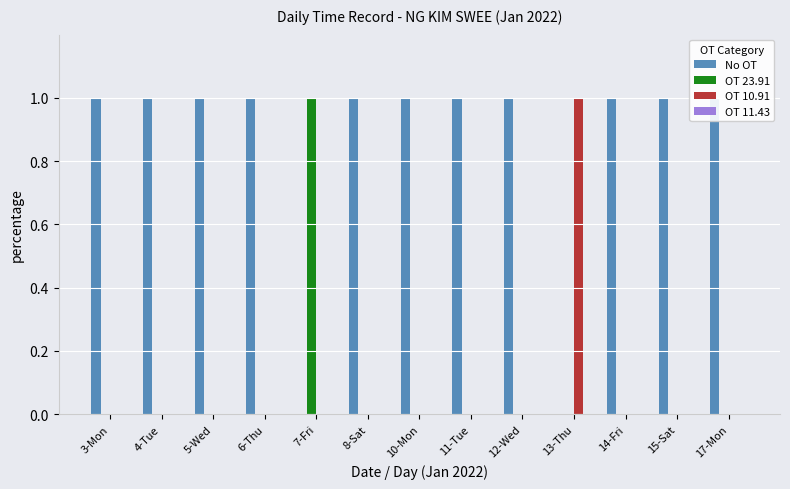

What is the value of the OT 10.91 bar at the 10th from the left?

1